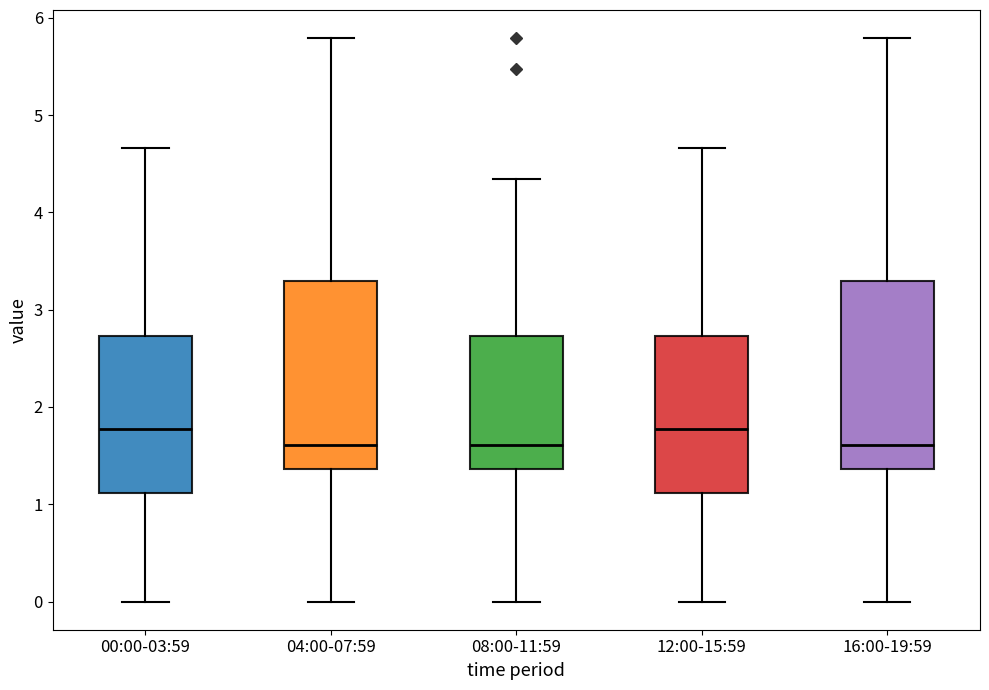

Reading left to right, read every box against the y-axis: the position of its median line, the range the box covers, and the ends of its whiskers. The values are not printed on the chart, so give them approximately, as read against the axis.

00:00-03:59: median 1.8, box 1.1 to 2.7, whiskers 0.0 to 4.7
04:00-07:59: median 1.6, box 1.4 to 3.3, whiskers 0.0 to 5.8
08:00-11:59: median 1.6, box 1.4 to 2.7, whiskers 0.0 to 4.3
12:00-15:59: median 1.8, box 1.1 to 2.7, whiskers 0.0 to 4.7
16:00-19:59: median 1.6, box 1.4 to 3.3, whiskers 0.0 to 5.8